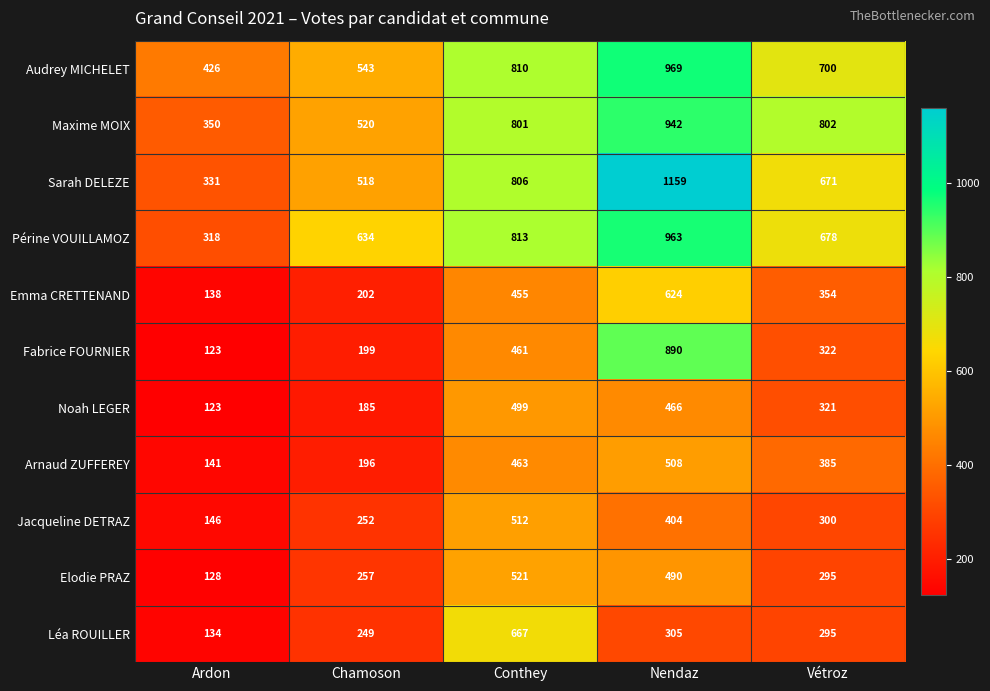

How many distinct data groups are displayed?

11